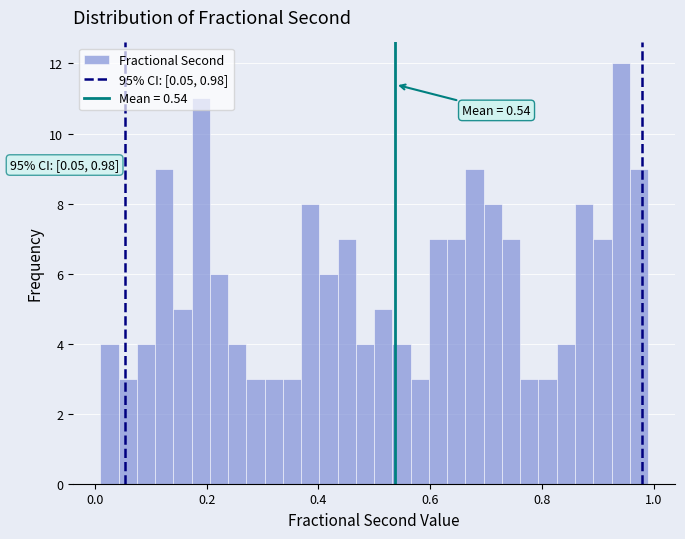

Around what value on the x-axis is the tallest bar? Give the approximate position of its centre, as read against the axis.

0.94